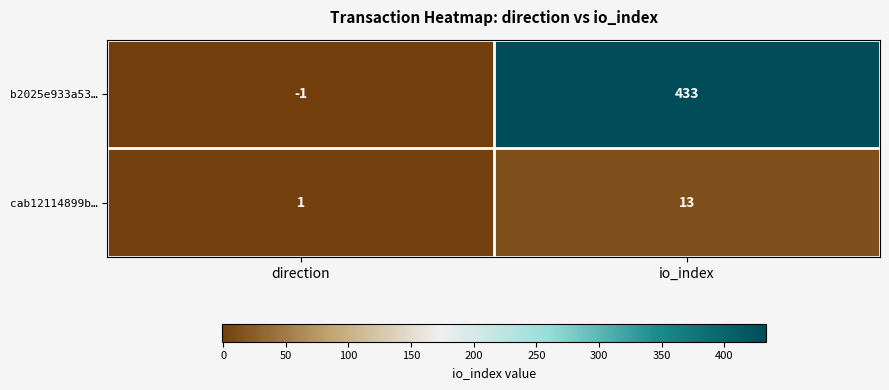

At which category is the sum across all series the highest?

io_index